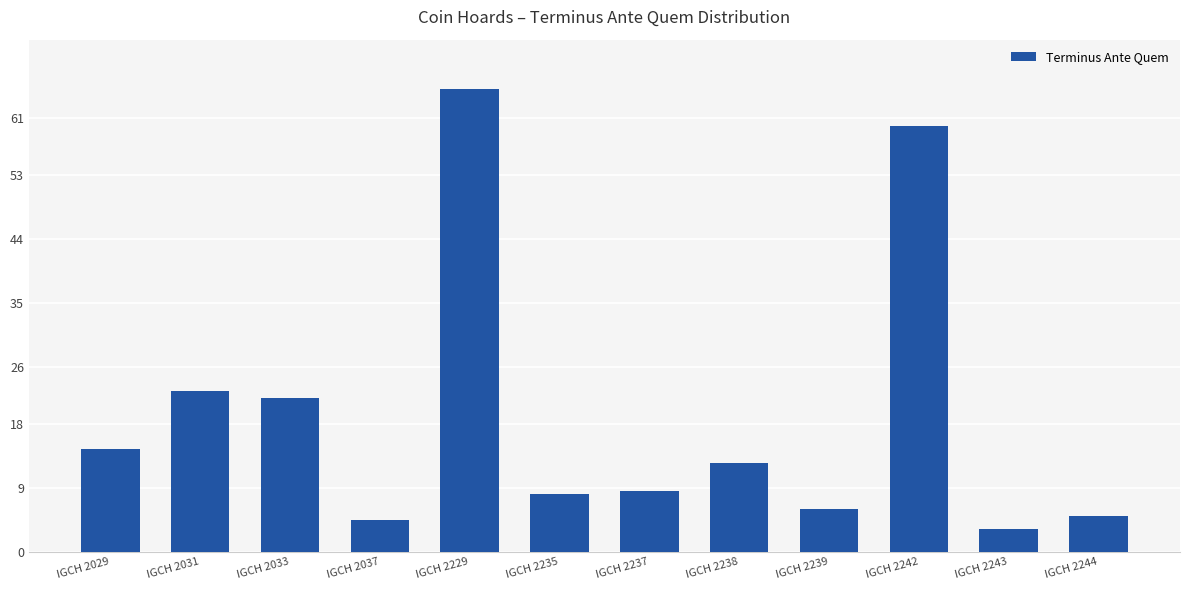

What is the difference between the second highest and second lowest values?

55.3